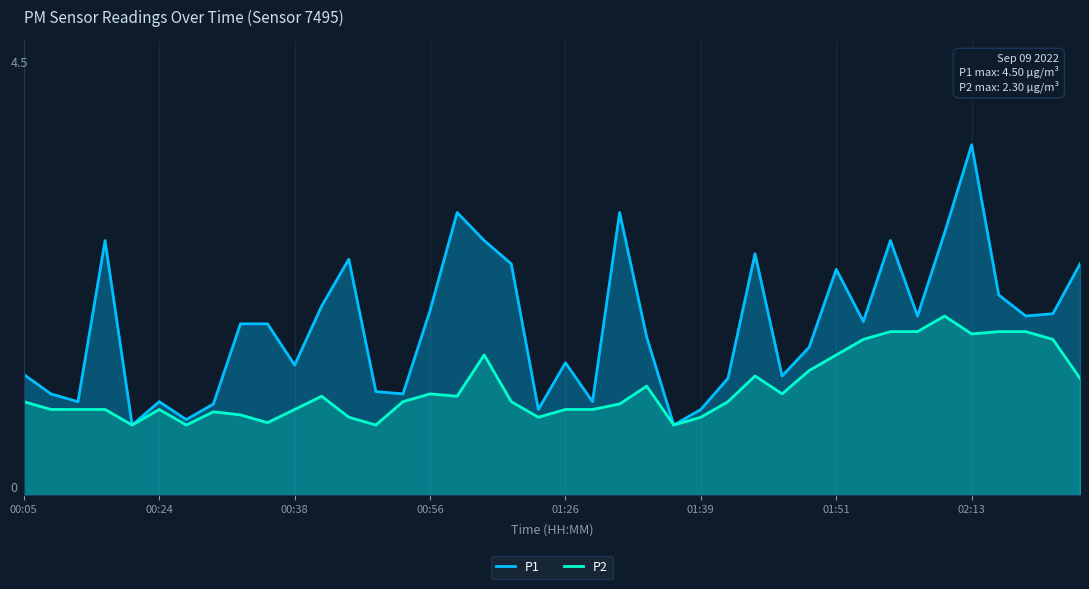

True or false: P1 and P2 cross at least once.

False